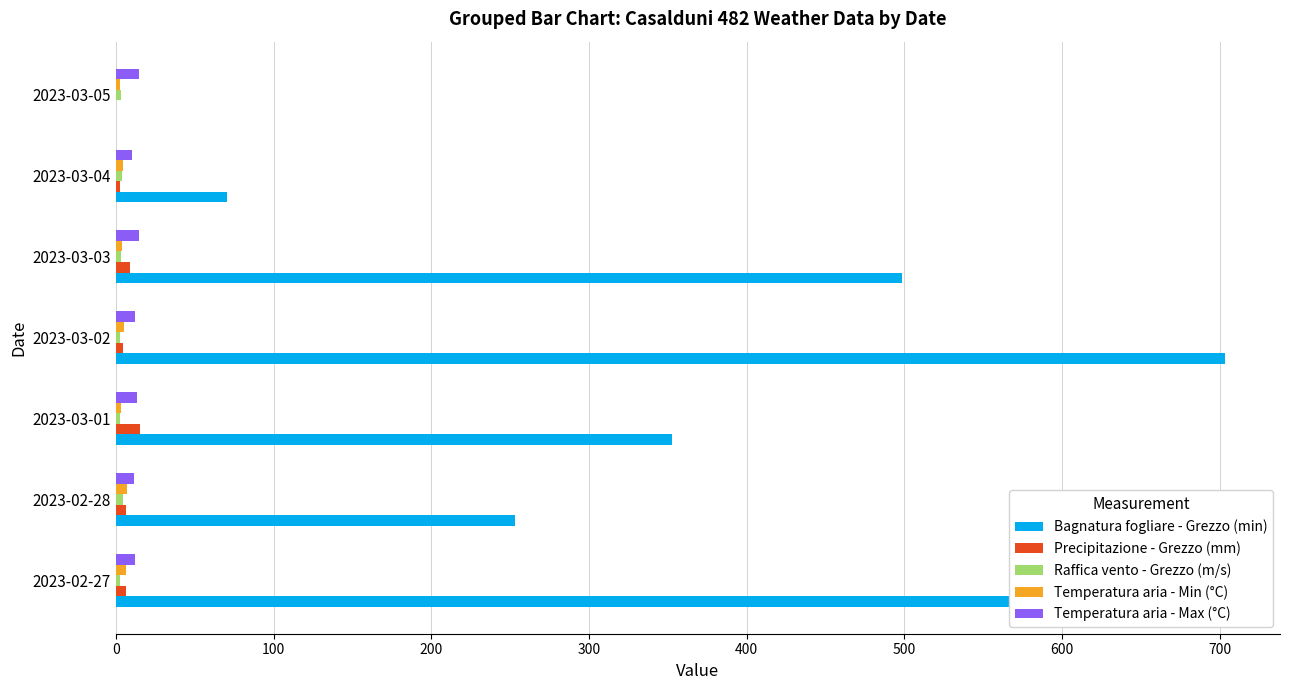

Which series changed the most between 2023-02-28 and 2023-03-03?

Bagnatura fogliare - Grezzo (min)